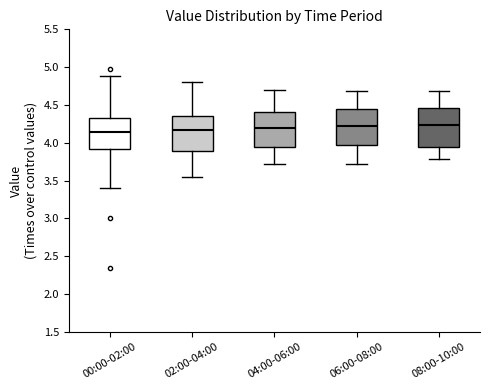

Reading left to right, transcribe this box plot: for each box, give where its median line is, the range the box spans, and where its two whiskers end, as read against the y-axis. The values are not printed on the chart, so give them approximately, as read against the axis.

00:00-02:00: median 4.15, box 3.90 to 4.35, whiskers 3.40 to 4.90
02:00-04:00: median 4.15, box 3.90 to 4.35, whiskers 3.55 to 4.80
04:00-06:00: median 4.20, box 3.95 to 4.40, whiskers 3.70 to 4.70
06:00-08:00: median 4.20, box 3.95 to 4.45, whiskers 3.70 to 4.70
08:00-10:00: median 4.25, box 3.95 to 4.45, whiskers 3.80 to 4.70